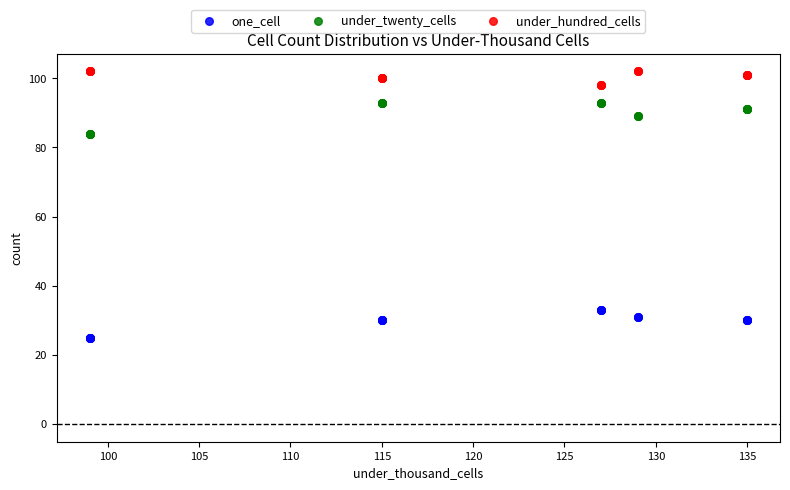

Which series contains the lowest Y value?

one_cell